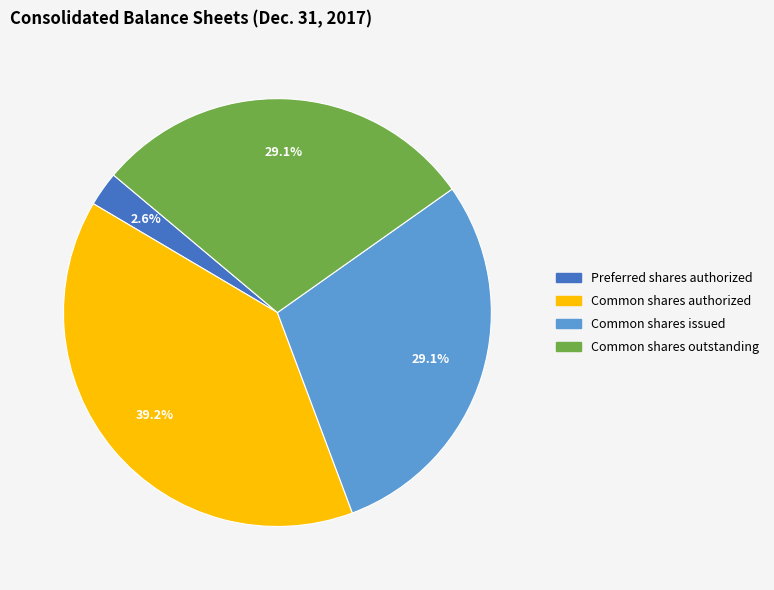

Does any single category account for the majority?

No